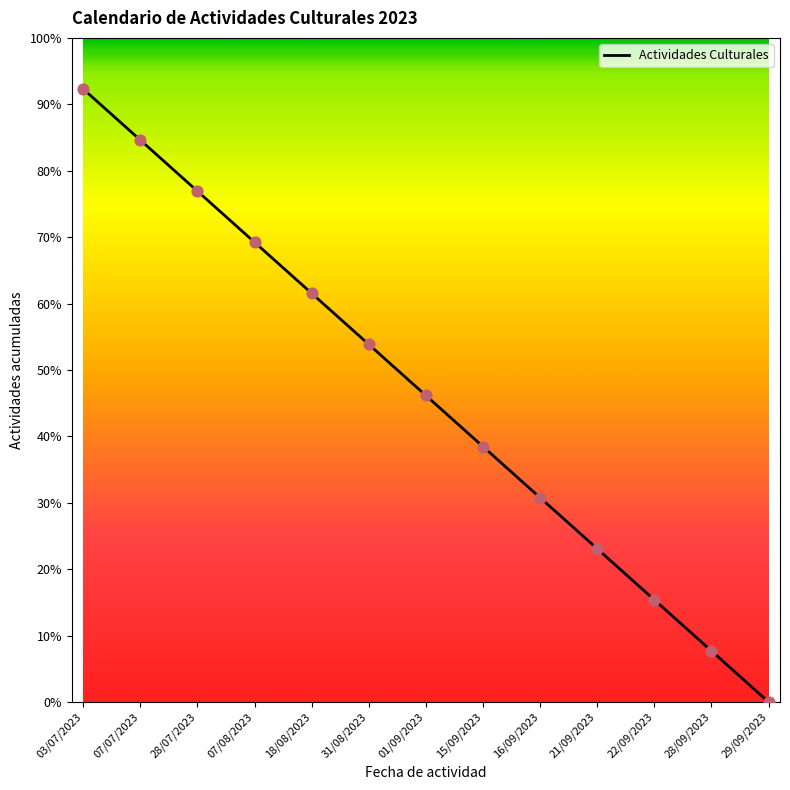

Which has a higher value, 31/08/2023 or 18/08/2023?

18/08/2023